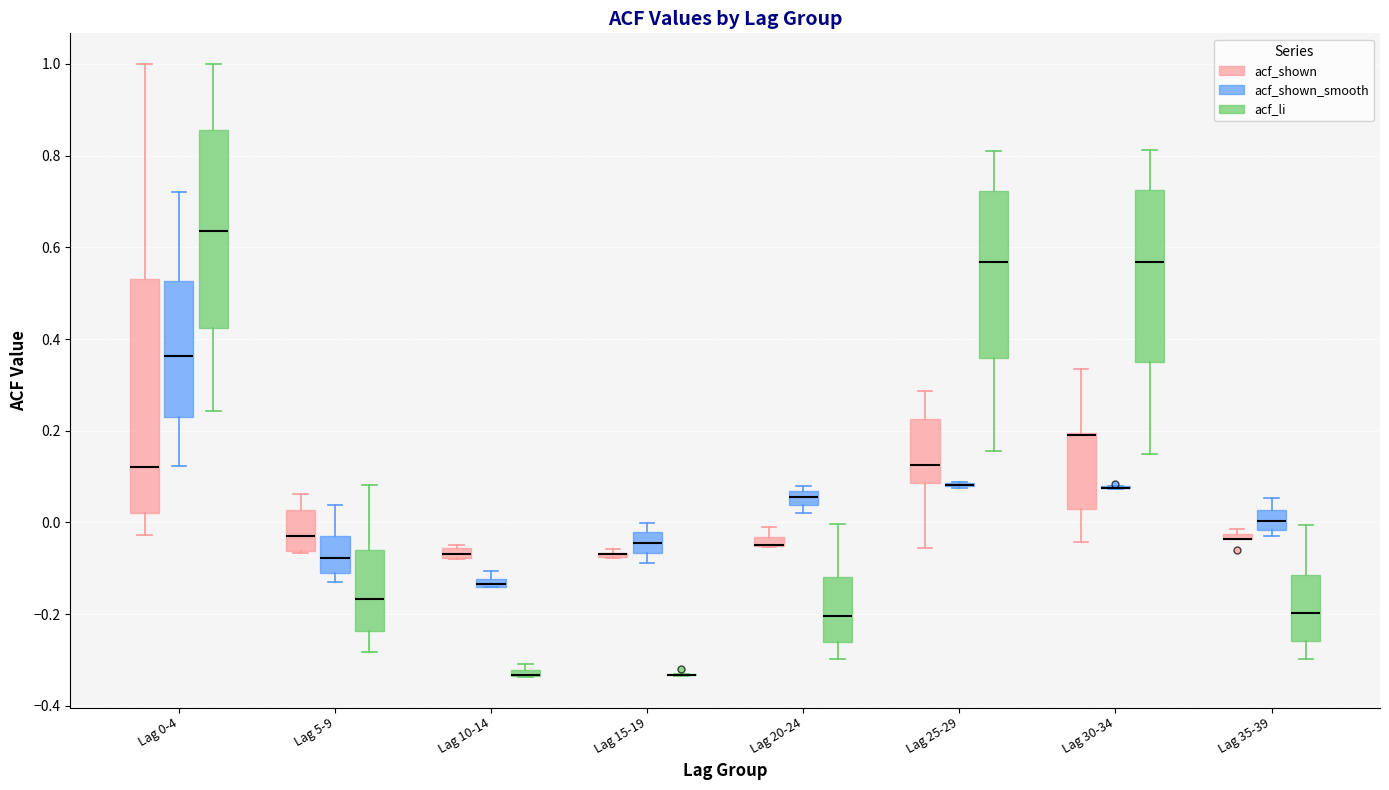

Comparing the boxes themselves (not the whiskers), which one is the tallest?

Lag 0-4 (acf_shown)